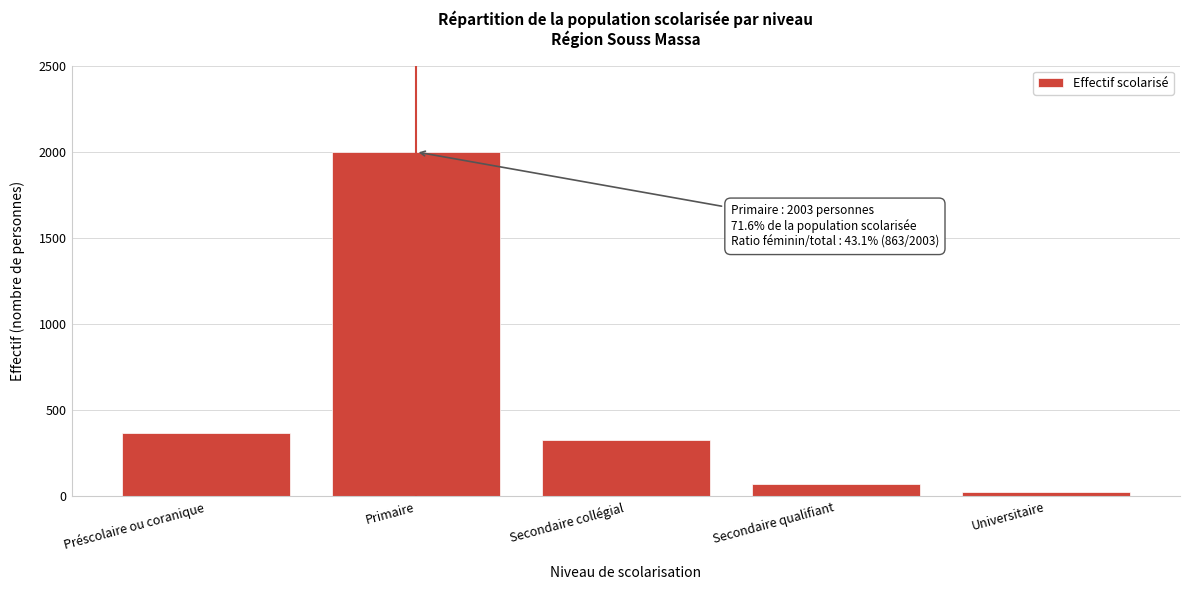

Reading right to left, what are all the values shown in this chart?

Universitaire=27	Secondaire qualifiant=69	Secondaire collégial=330	Primaire=2003	Préscolaire ou coranique=370